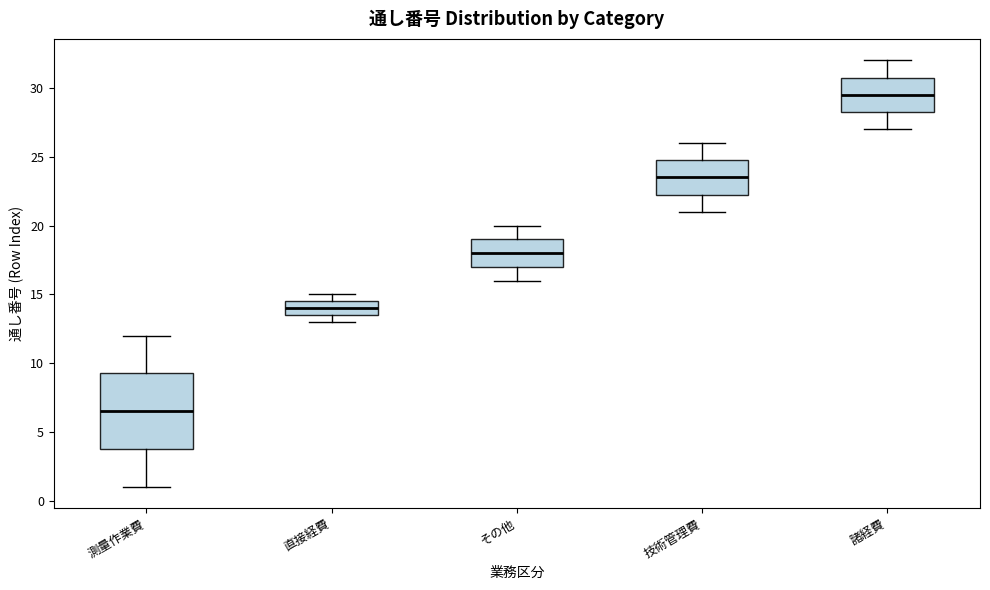

Reading left to right, read every box against the y-axis: the position of its median line, the range the box covers, and the ends of its whiskers. The values are not printed on the chart, so give them approximately, as read against the axis.

測量作業費: median 6.5, box 4.0 to 9.5, whiskers 1.0 to 12.0
直接経費: median 14.0, box 13.5 to 14.5, whiskers 13.0 to 15.0
その他: median 18.0, box 17.0 to 19.0, whiskers 16.0 to 20.0
技術管理費: median 23.5, box 22.5 to 25.0, whiskers 21.0 to 26.0
諸経費: median 29.5, box 28.5 to 31.0, whiskers 27.0 to 32.0